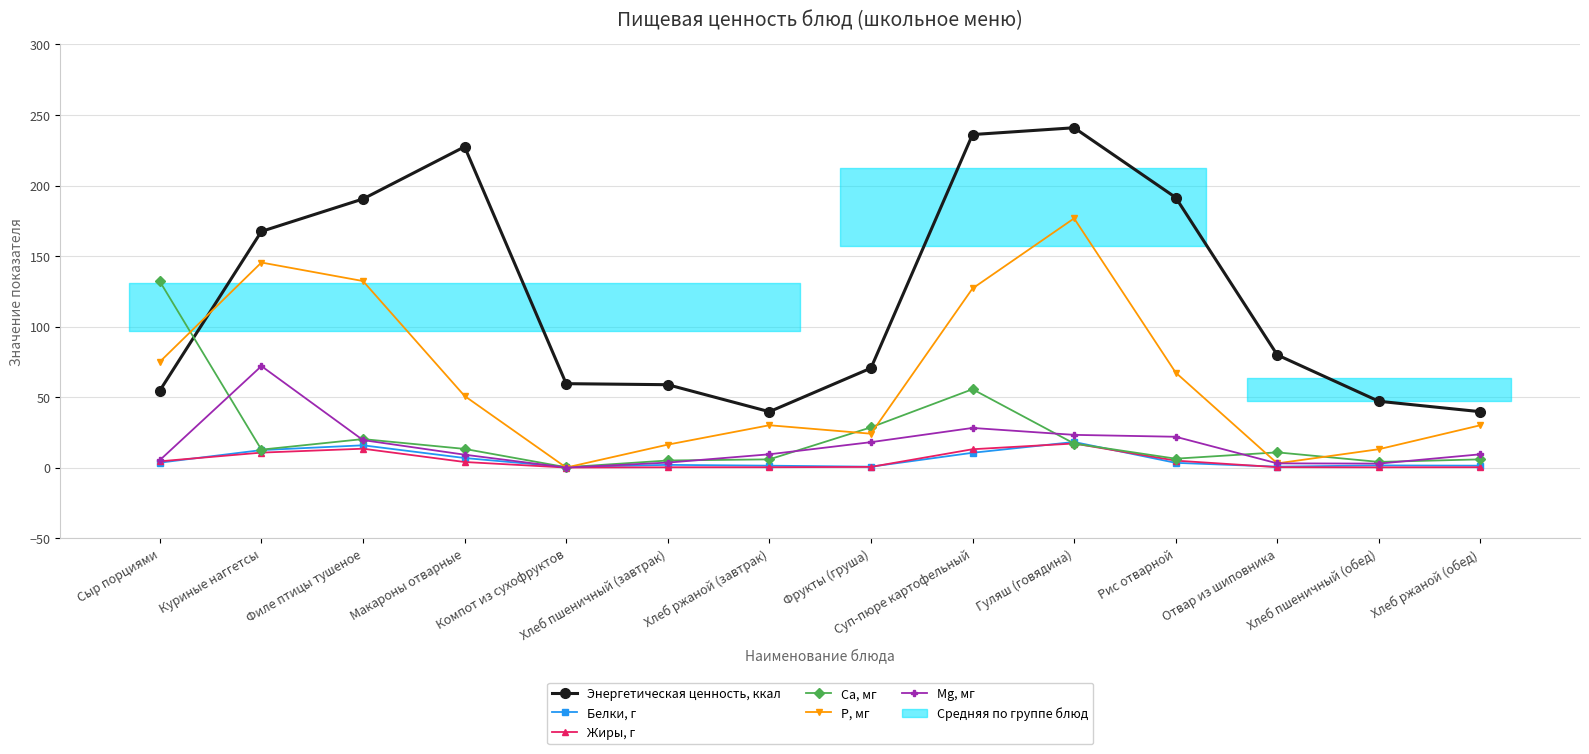

Which series has the largest total across all categories?

Энергетическая ценность, ккал